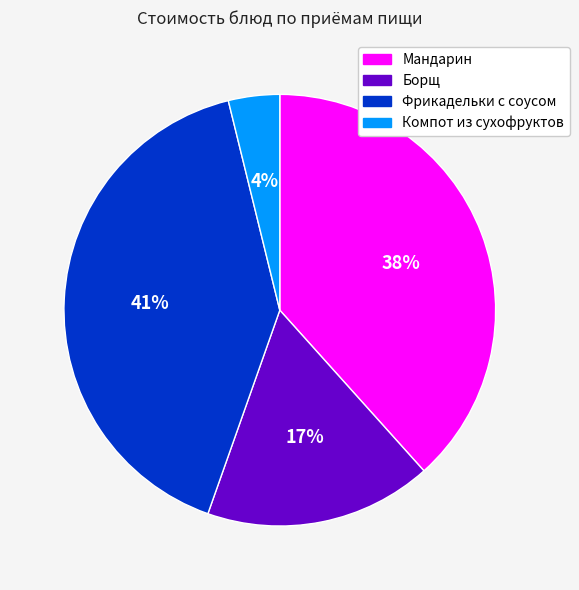

Combined, do Борщ and Компот из сухофруктов account for over 50%?

No